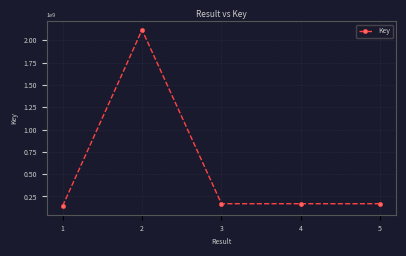

What is the value of the 5th point from the left?

169193105